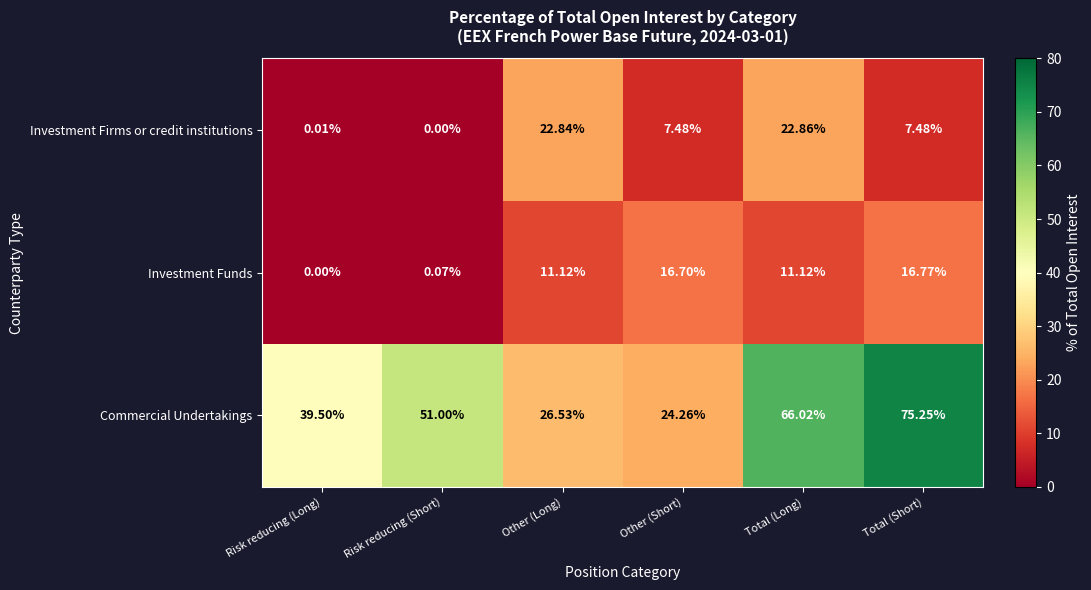

Between Other (Short) and Total (Long), which series saw the biggest shift?

Commercial Undertakings